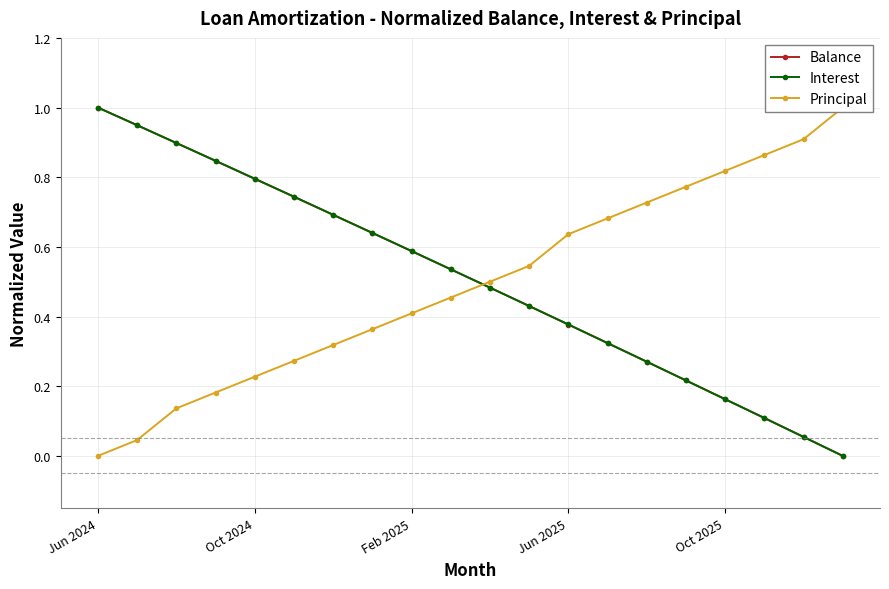

The Interest series shows 1.1 at Oct 2024. True or false?

False